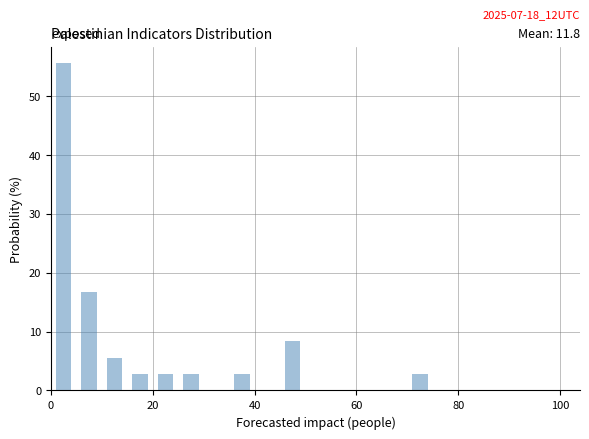

Around what value on the x-axis is the tallest bar? Give the approximate position of its centre, as read against the axis.

2